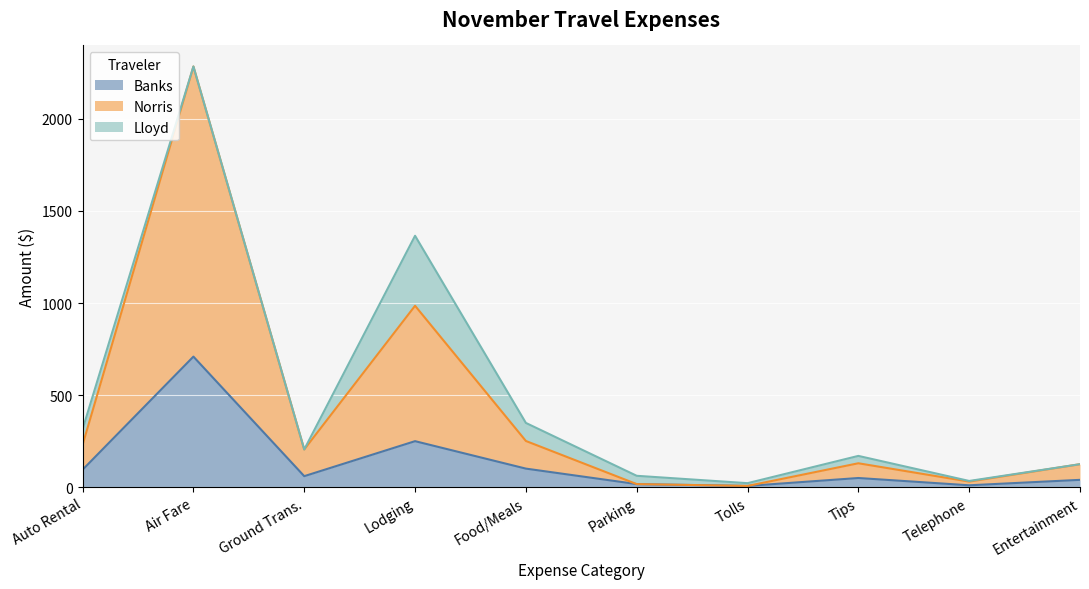

True or false: Norris and Banks cross at least once.

False